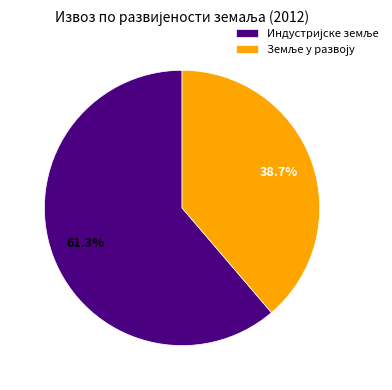

Does any single category account for the majority?

Yes